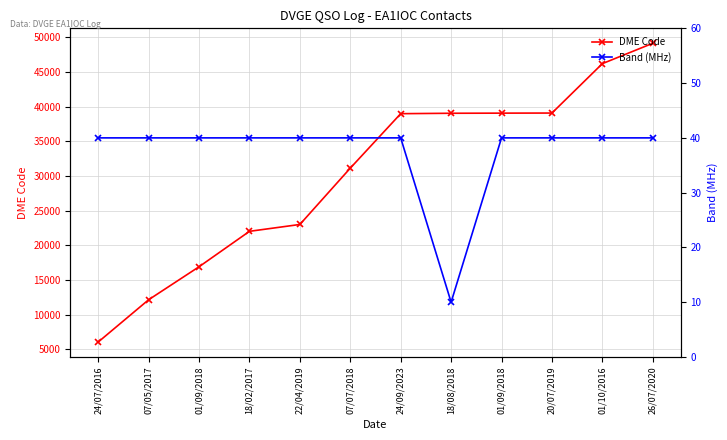

Where is Band (MHz) nearest to the value 25?

24/07/2016